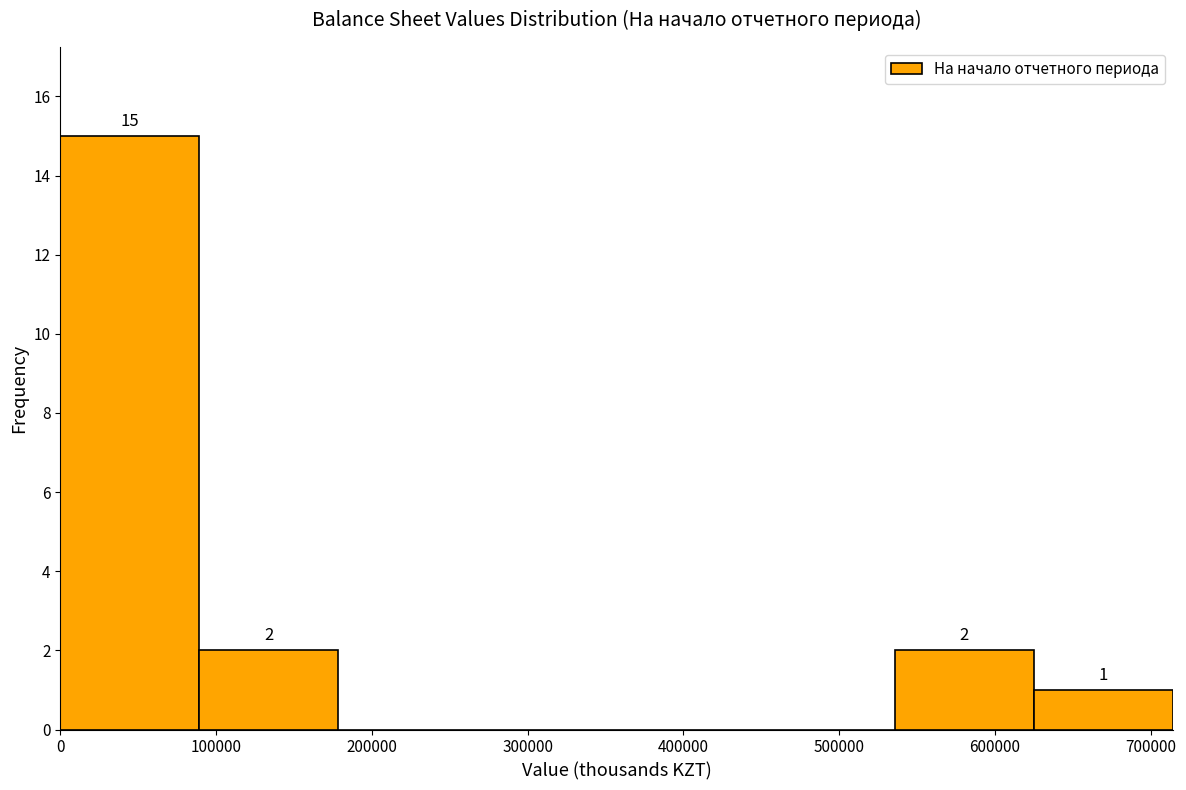

Over which range of the x-axis is the bar tallest?

0 to 90000